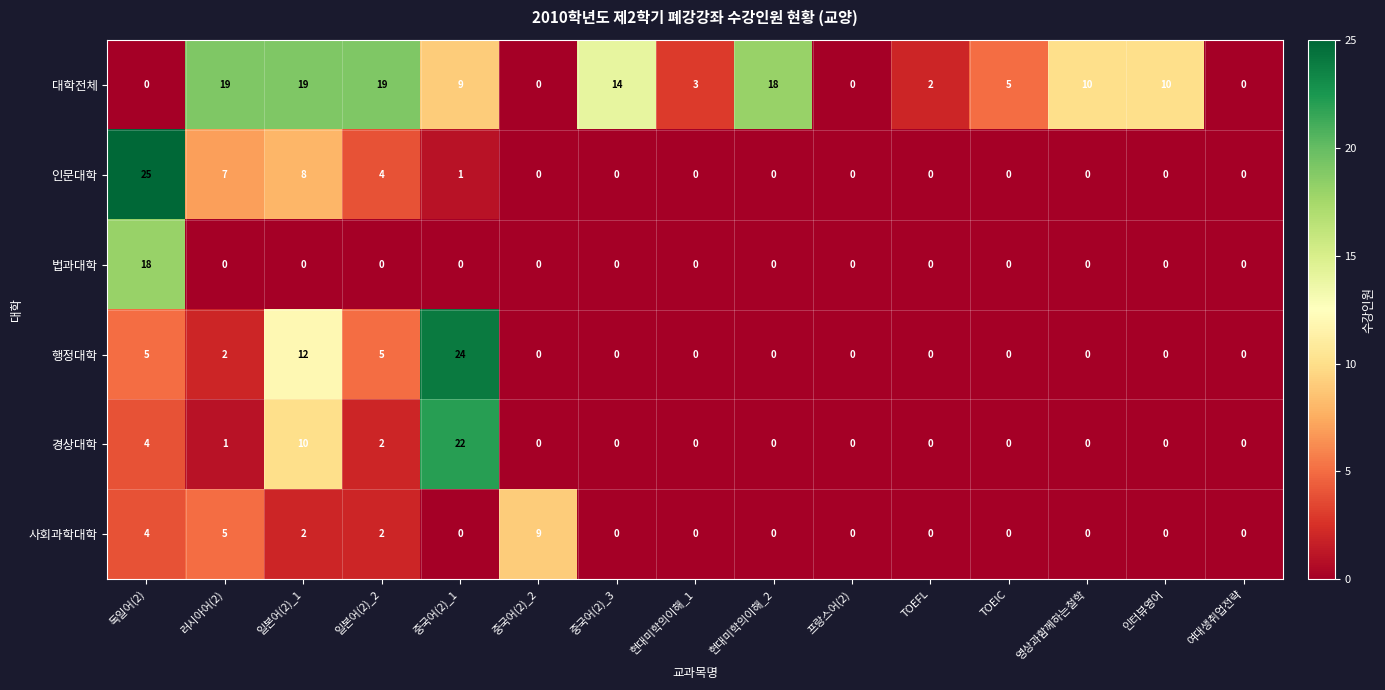

Between 현대미학의이해_1 and 독일어(2), which is larger?

현대미학의이해_1